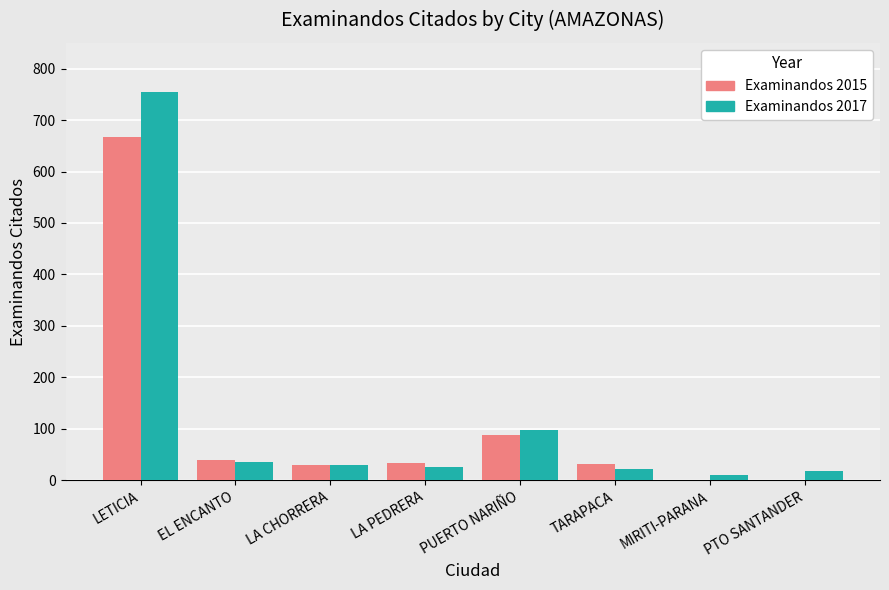

Which label corresponds to the largest value in the chart?

LETICIA